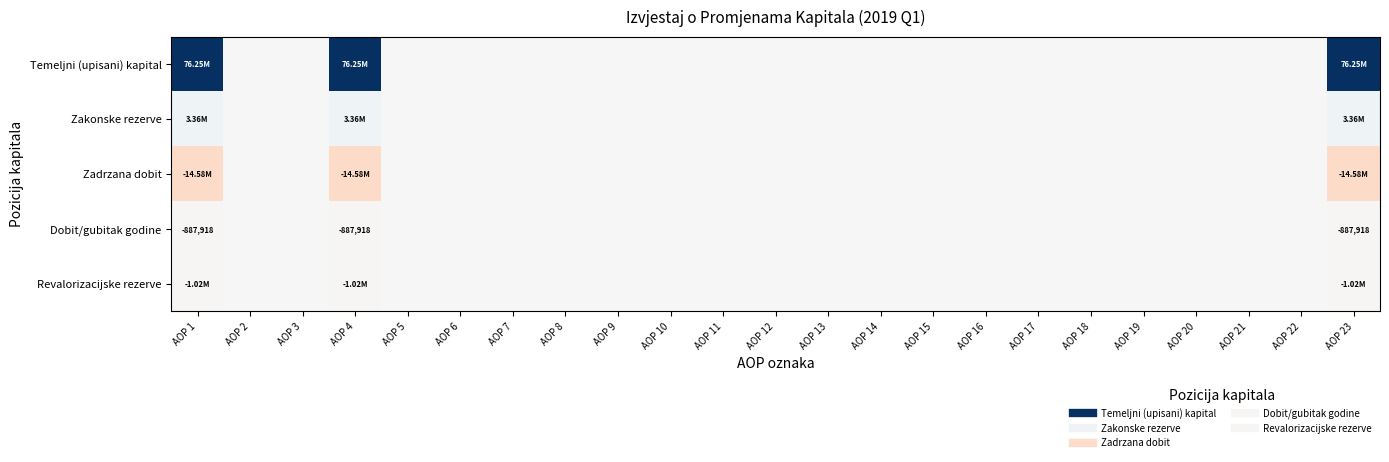

Which has a higher value, AOP 11 or AOP 22?

AOP 11